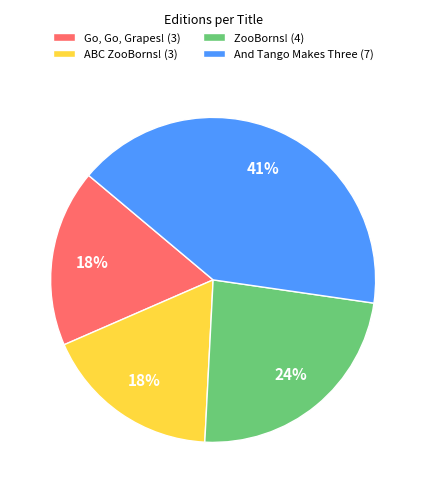

Is And Tango Makes Three the majority of the pie?

No